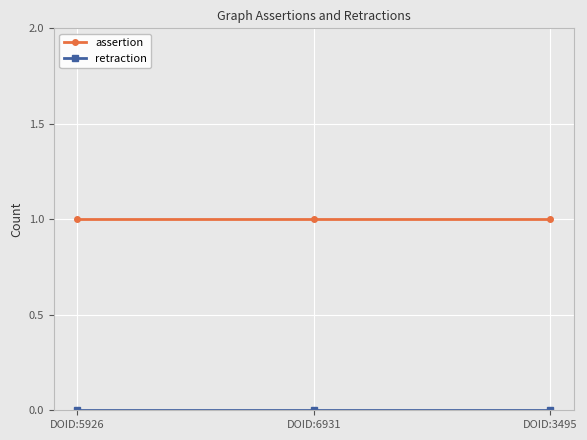

Which series has the largest total across all categories?

assertion